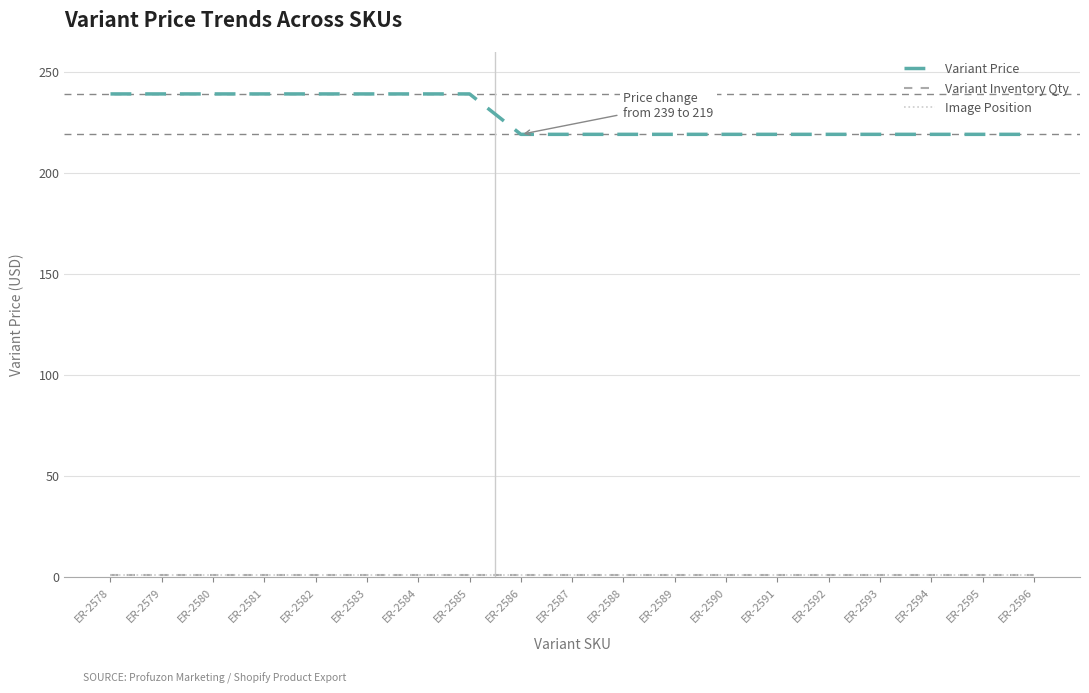

Is this an area chart (filled region under the line)?

No